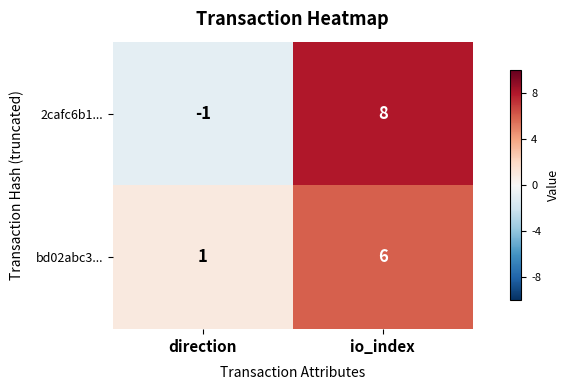

What is the sum of all bd02abc3... values?

7